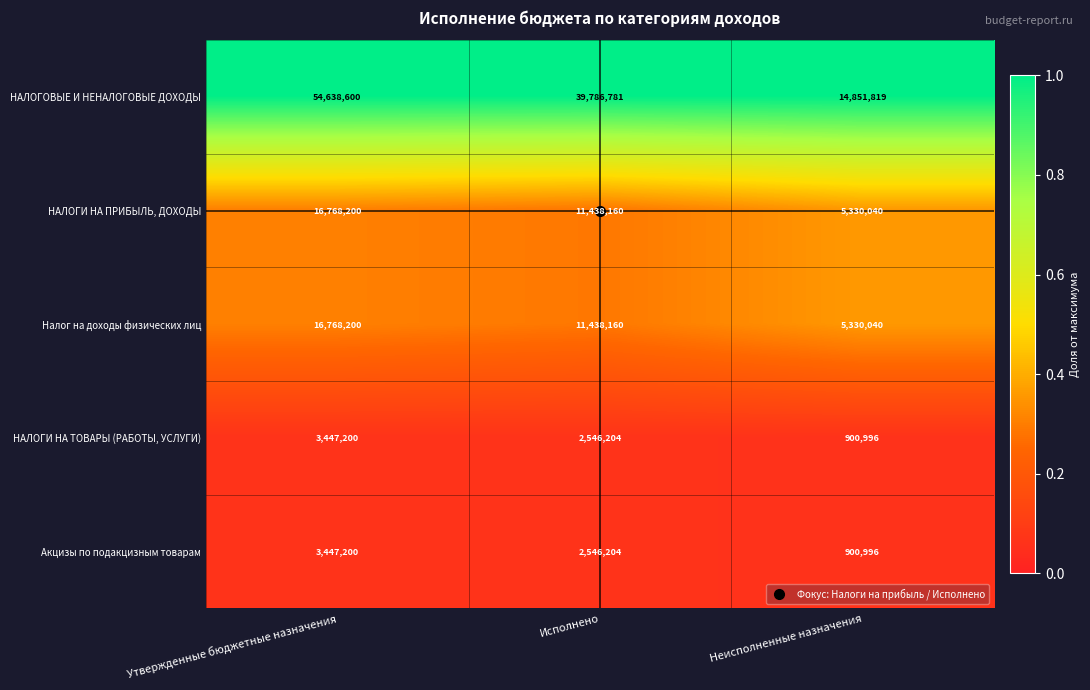

How many data points does each series have?

3